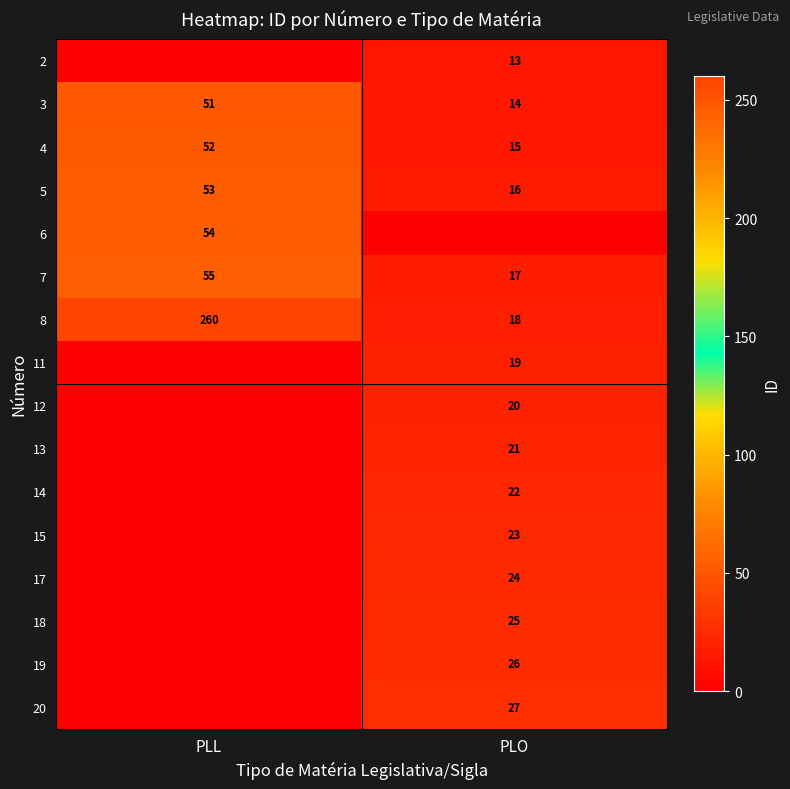

Which category has the highest value in the 7 series?

PLL